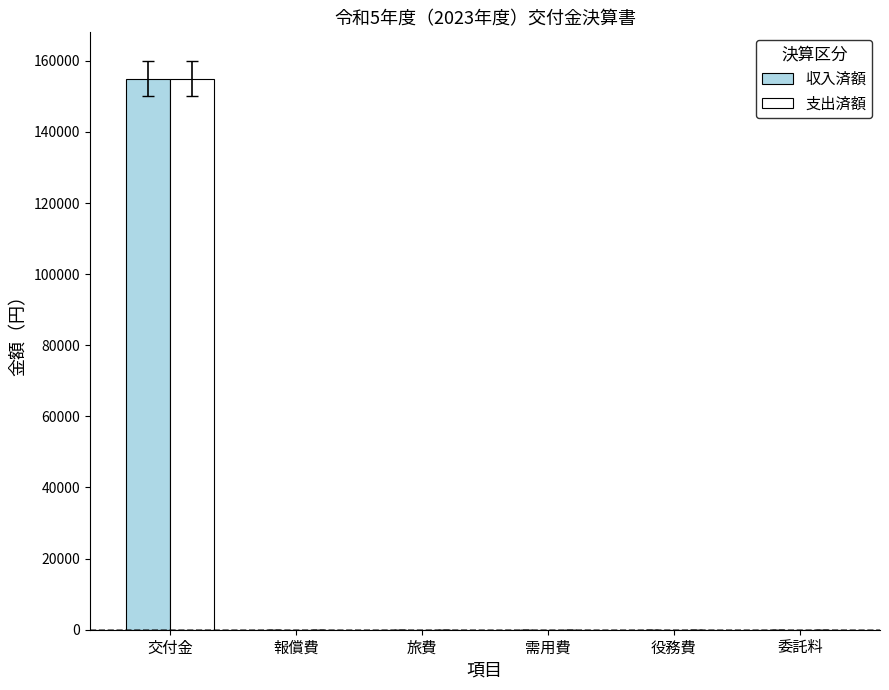

How many series are shown in this chart?

2